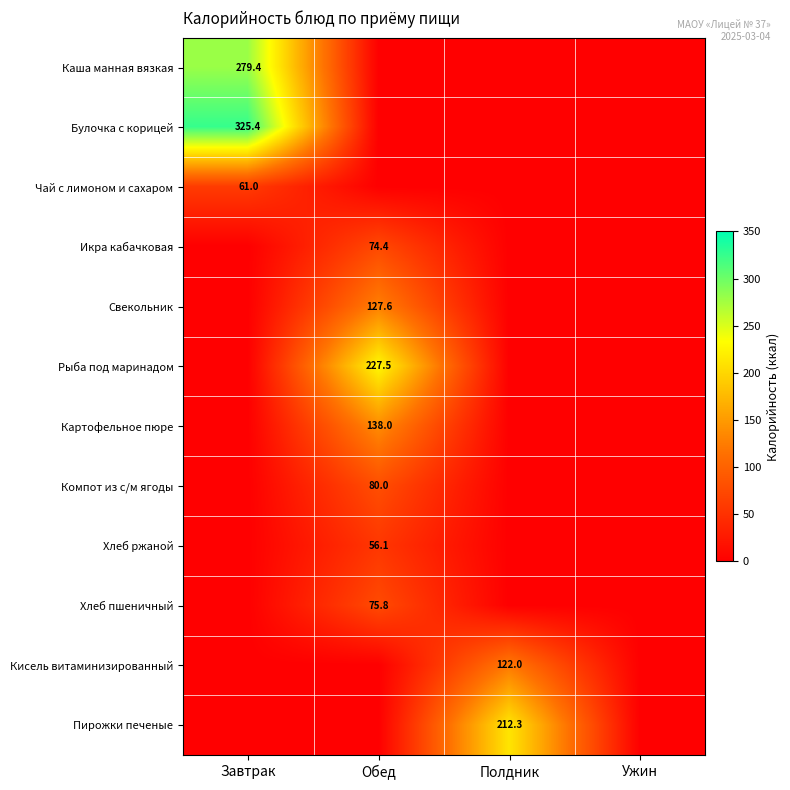

True or false: Кисель витаминизированный has a value of 63.5 at Полдник.

False